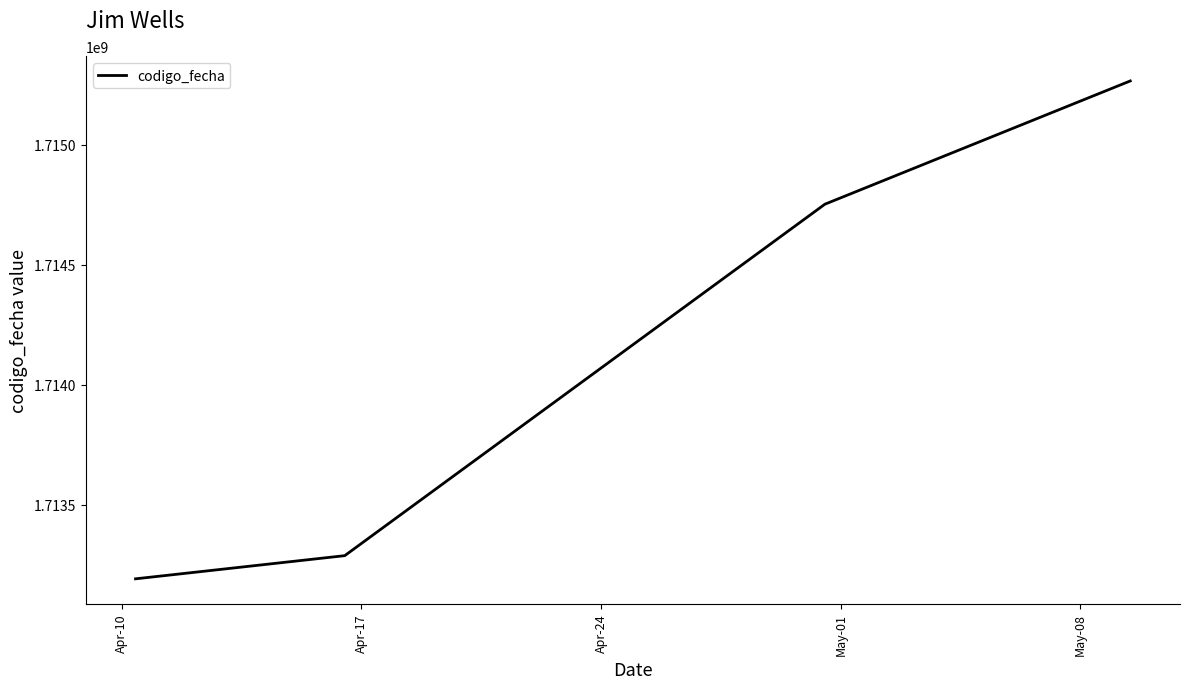

True or false: there are more than 2 points higher than both neighbors.

False